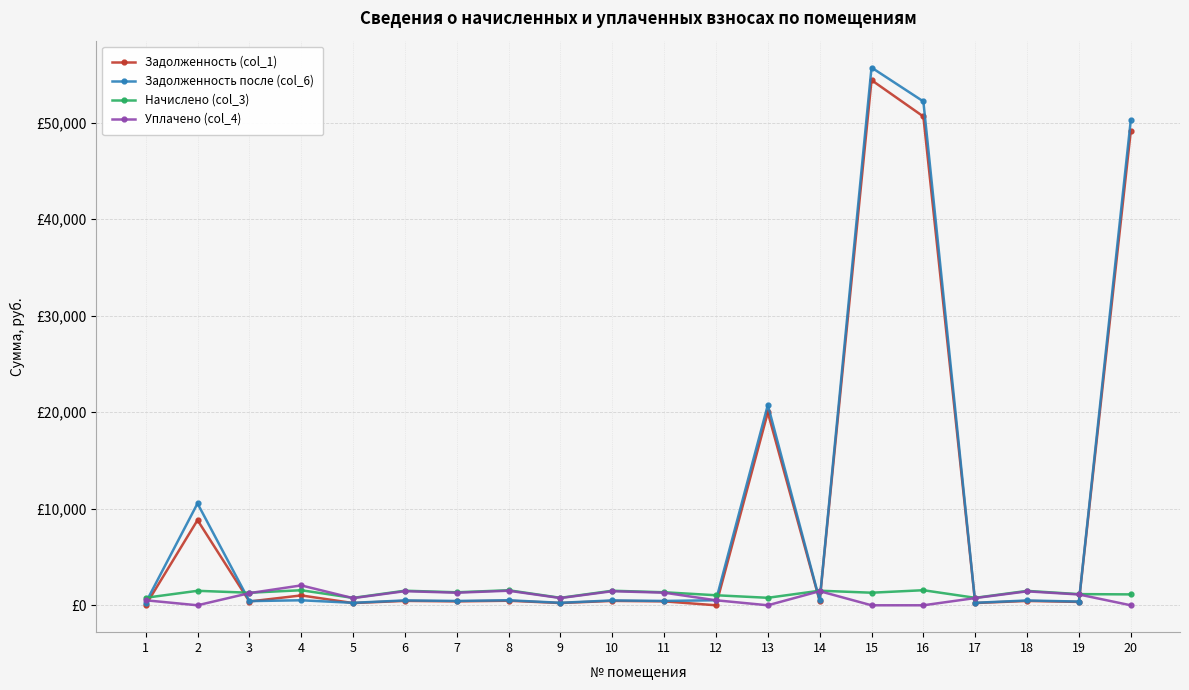

What is the approximate value of Начислено (col_3) at 17?

772.8